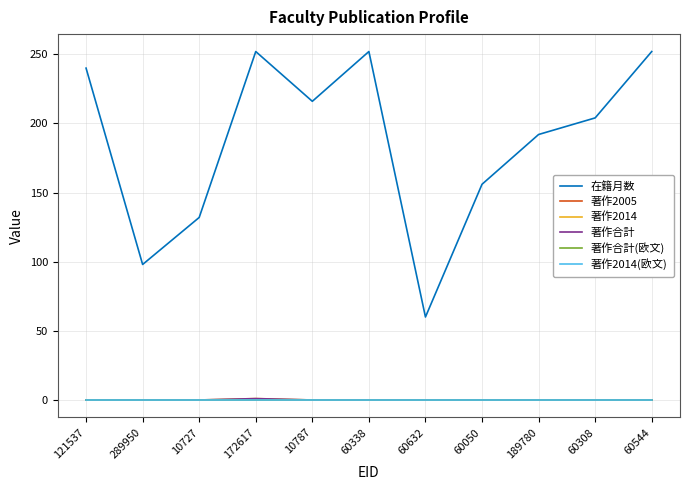

Which series has the largest total across all categories?

在籍月数